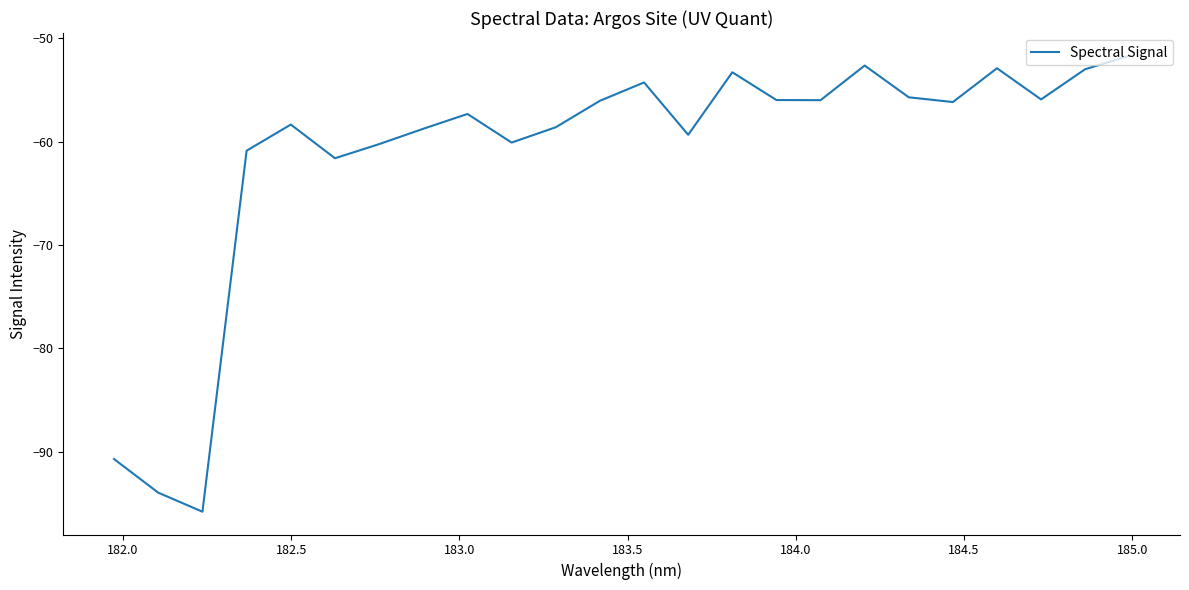

What is the difference between the maximum and minimum values?

44.1